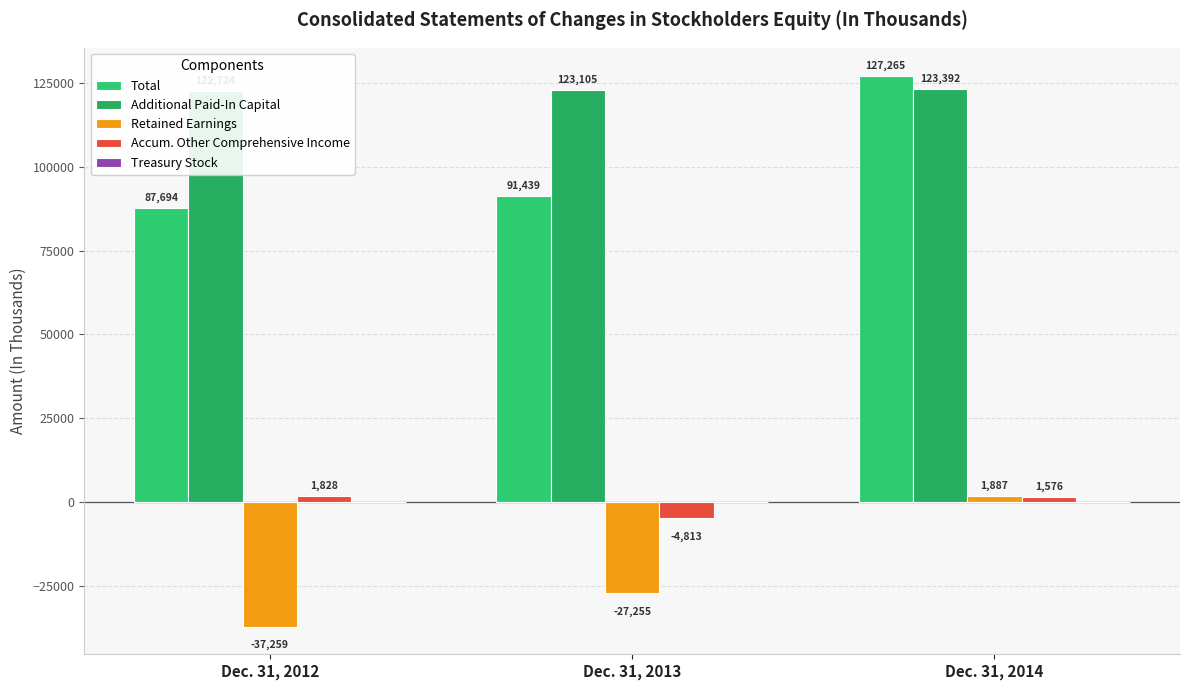

Between Dec. 31, 2012 and Dec. 31, 2013, which is larger?

Dec. 31, 2013